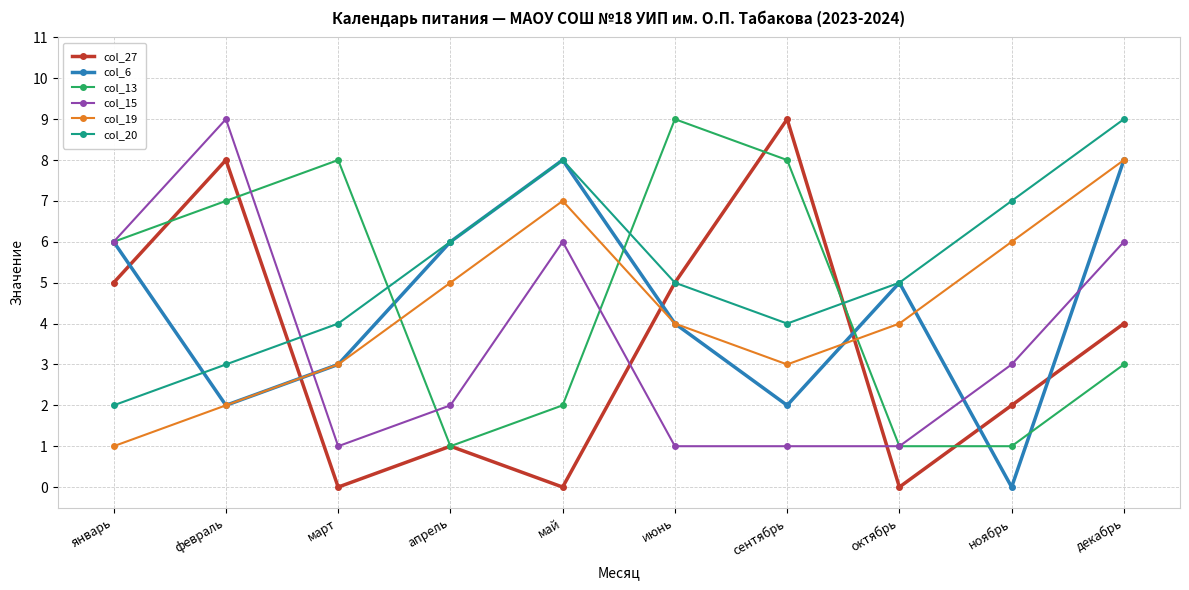

True or false: col_19 and col_20 intersect in this chart.

False